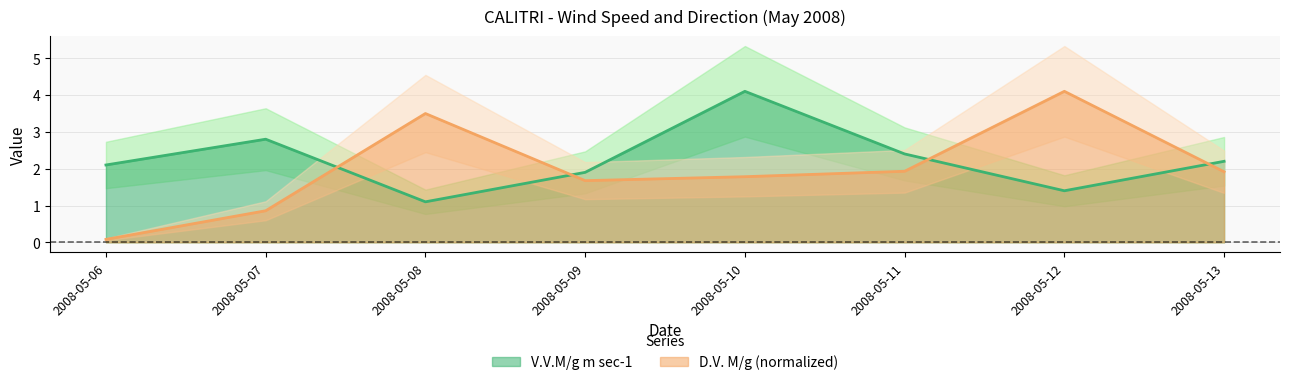

Is the value of D.V. M/g at 2008-05-08 greater than the value of V.V.M/g m sec-1 at 2008-05-13?

Yes